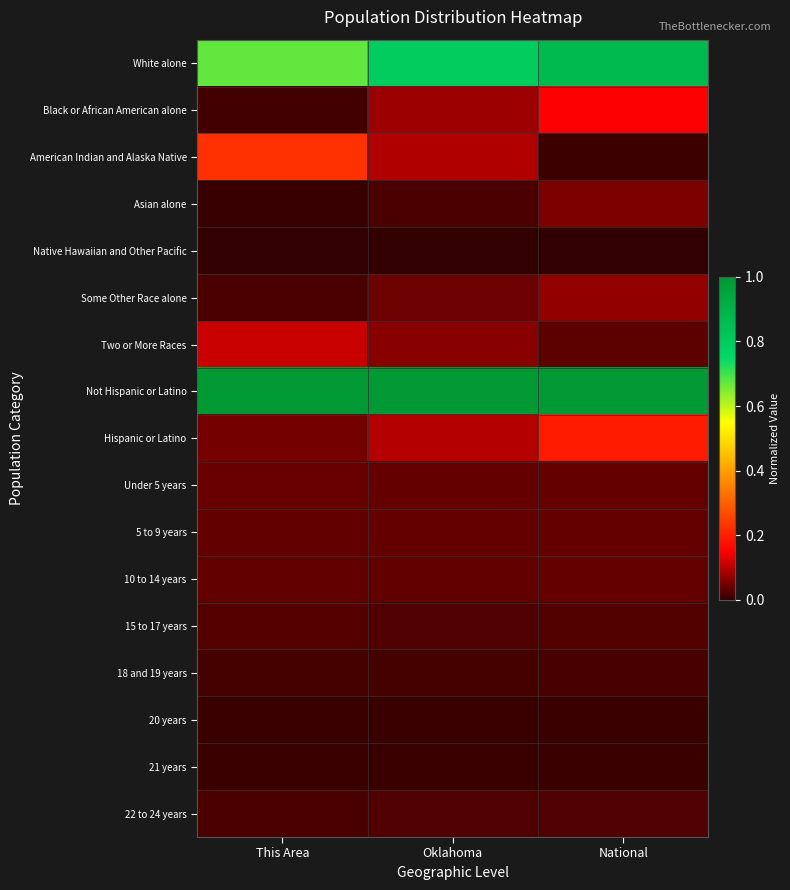

Reading left to right, extract all data points from this chart.

White alone: This Area=0.7	Oklahoma=0.8	National=0.9
Black or African American alone: This Area=0.0	Oklahoma=0.1	National=0.1
American Indian and Alaska Native: This Area=0.2	Oklahoma=0.1	National=0.0
Asian alone: This Area=0.0	Oklahoma=0.0	National=0.1
Native Hawaiian and Other Pacific: This Area=0.0	Oklahoma=0.0	National=0.0
Some Other Race alone: This Area=0.0	Oklahoma=0.0	National=0.1
Two or More Races: This Area=0.1	Oklahoma=0.1	National=0.0
Not Hispanic or Latino: This Area=1.0	Oklahoma=1.0	National=1.0
Hispanic or Latino: This Area=0.1	Oklahoma=0.1	National=0.2
Under 5 years: This Area=0.0	Oklahoma=0.0	National=0.0
5 to 9 years: This Area=0.0	Oklahoma=0.0	National=0.0
10 to 14 years: This Area=0.0	Oklahoma=0.0	National=0.0
15 to 17 years: This Area=0.0	Oklahoma=0.0	National=0.0
18 and 19 years: This Area=0.0	Oklahoma=0.0	National=0.0
20 years: This Area=0.0	Oklahoma=0.0	National=0.0
21 years: This Area=0.0	Oklahoma=0.0	National=0.0
22 to 24 years: This Area=0.0	Oklahoma=0.0	National=0.0